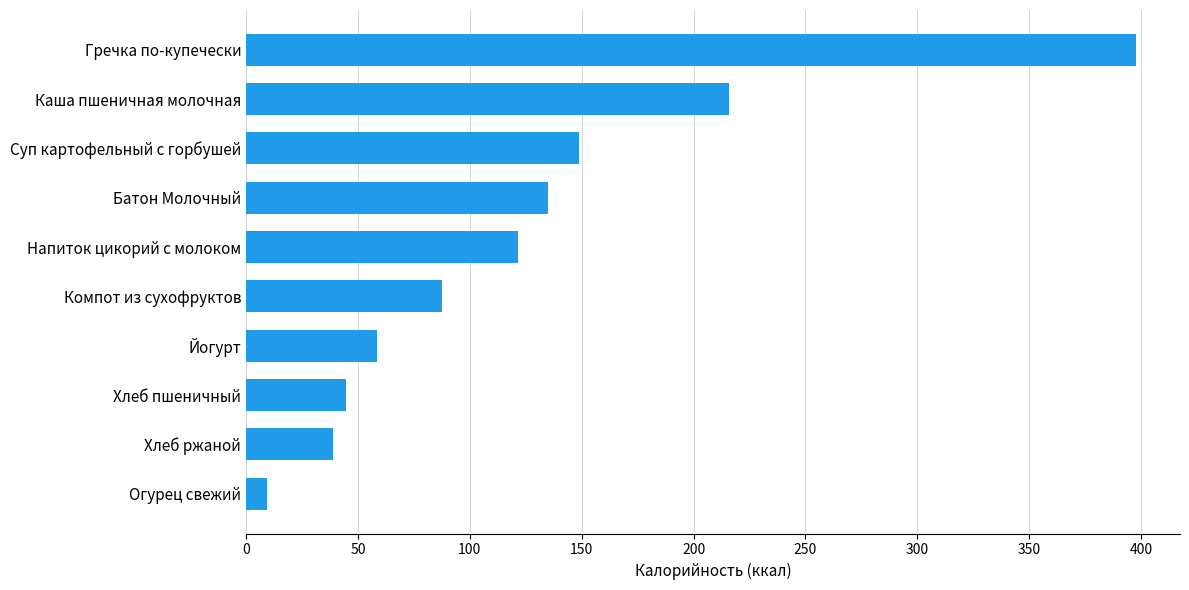

At which label is the value closest to 203?

Каша пшеничная молочная